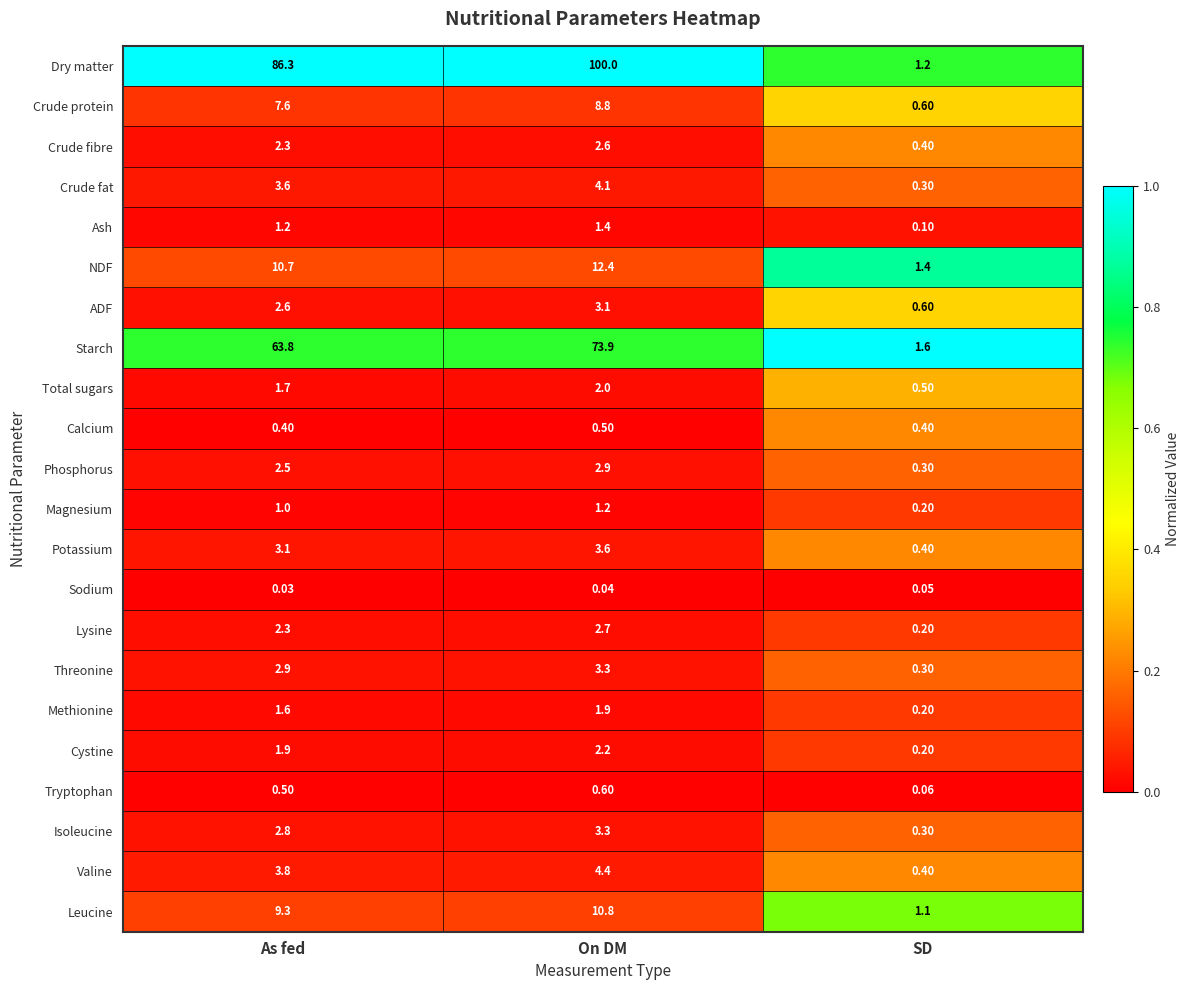

At how many categories does at least one series exceed 0?

3